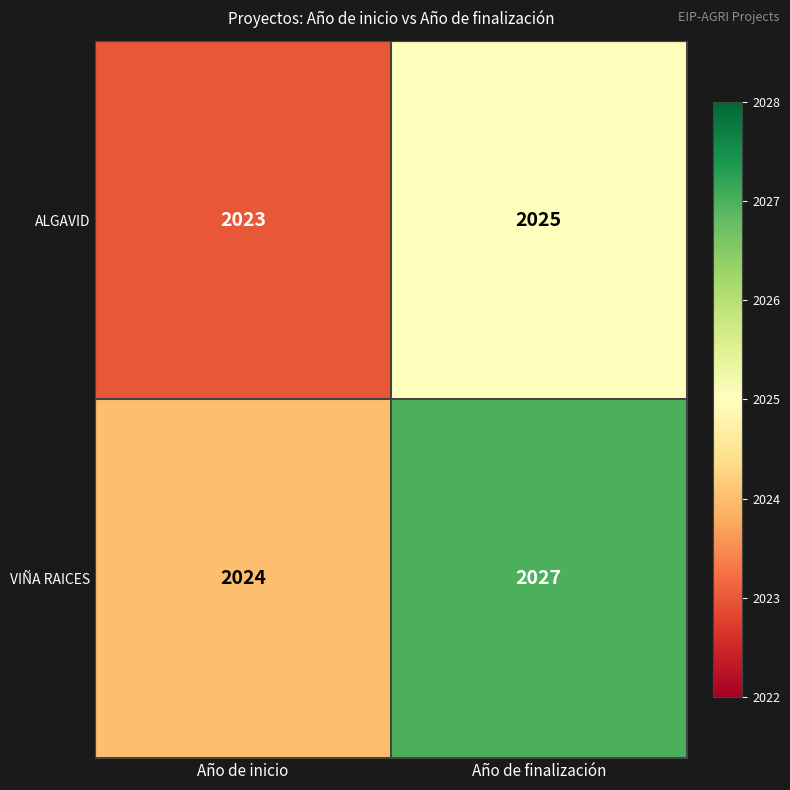

List the series in order of their overall mean, lowest first.

ALGAVID, VIÑA RAICES